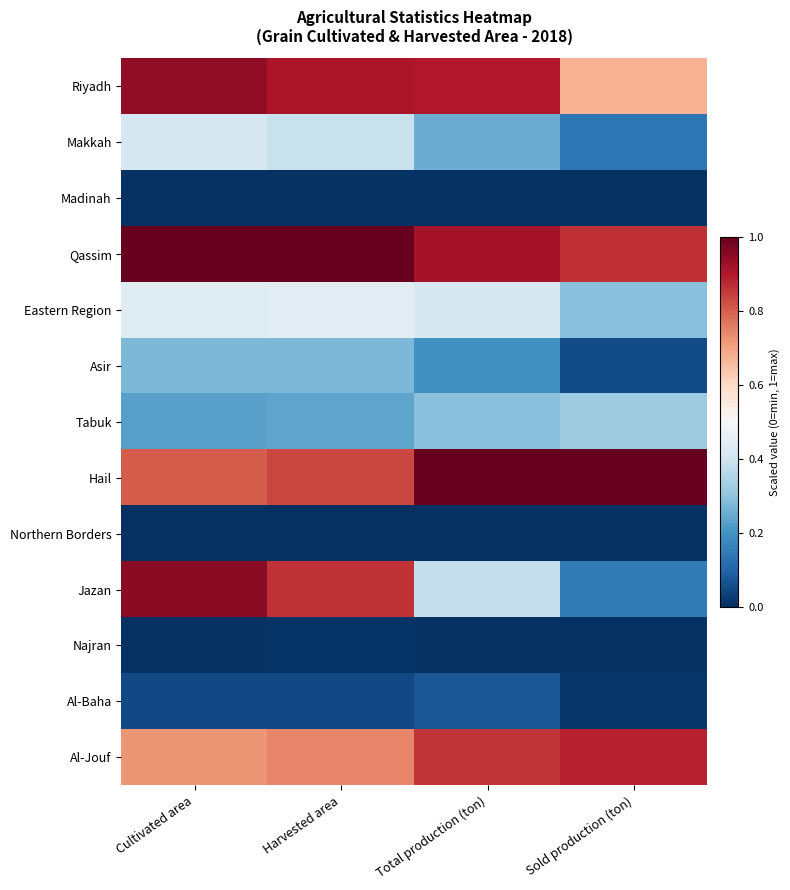

Reading right to left, what are all the values shown in this chart?

Riyadh: Sold production (ton)=0.7	Total production (ton)=0.9	Harvested area=0.9	Cultivated area=0.9
Makkah: Sold production (ton)=0.1	Total production (ton)=0.3	Harvested area=0.4	Cultivated area=0.4
Madinah: Sold production (ton)=0.0	Total production (ton)=0.0	Harvested area=0.0	Cultivated area=0.0
Qassim: Sold production (ton)=0.9	Total production (ton)=0.9	Harvested area=1.0	Cultivated area=1.0
Eastern Region: Sold production (ton)=0.3	Total production (ton)=0.4	Harvested area=0.4	Cultivated area=0.4
Asir: Sold production (ton)=0.1	Total production (ton)=0.2	Harvested area=0.3	Cultivated area=0.3
Tabuk: Sold production (ton)=0.3	Total production (ton)=0.3	Harvested area=0.2	Cultivated area=0.2
Hail: Sold production (ton)=1.0	Total production (ton)=1.0	Harvested area=0.8	Cultivated area=0.8
Northern Borders: Sold production (ton)=0.0	Total production (ton)=0.0	Harvested area=0.0	Cultivated area=0.0
Jazan: Sold production (ton)=0.1	Total production (ton)=0.4	Harvested area=0.9	Cultivated area=1.0
Najran: Sold production (ton)=0.0	Total production (ton)=0.0	Harvested area=0.0	Cultivated area=0.0
Al-Baha: Sold production (ton)=0.0	Total production (ton)=0.1	Harvested area=0.0	Cultivated area=0.0
Al-Jouf: Sold production (ton)=0.9	Total production (ton)=0.9	Harvested area=0.7	Cultivated area=0.7